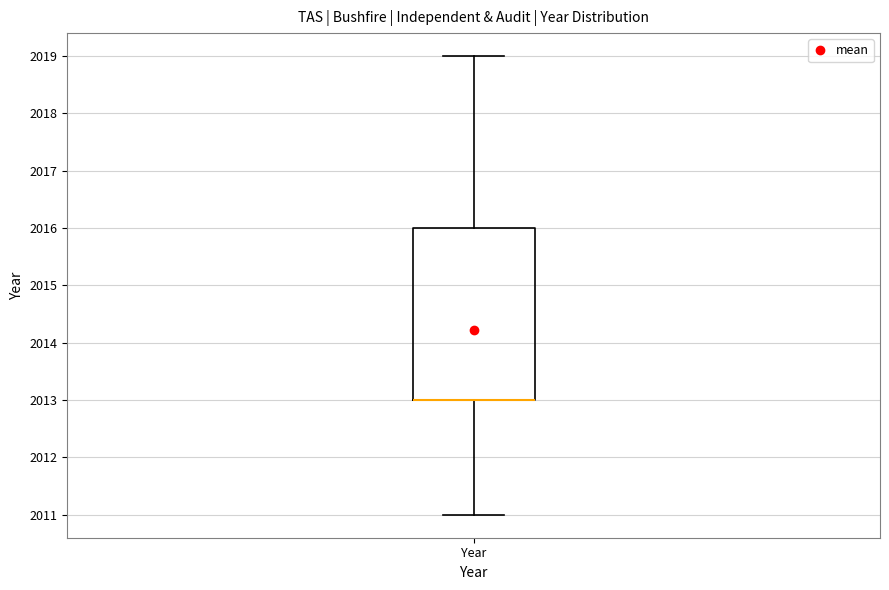

Where is the lower edge of the box for Year on the y-axis? The values are not printed on the chart, so give them approximately, as read against the axis.

2013